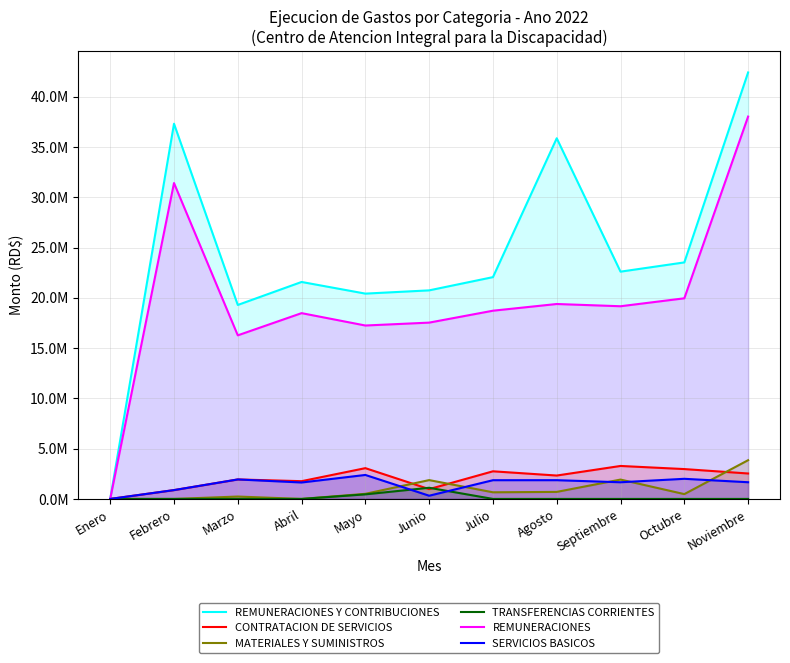

Between Febrero and Junio, which series saw the biggest shift?

REMUNERACIONES Y CONTRIBUCIONES